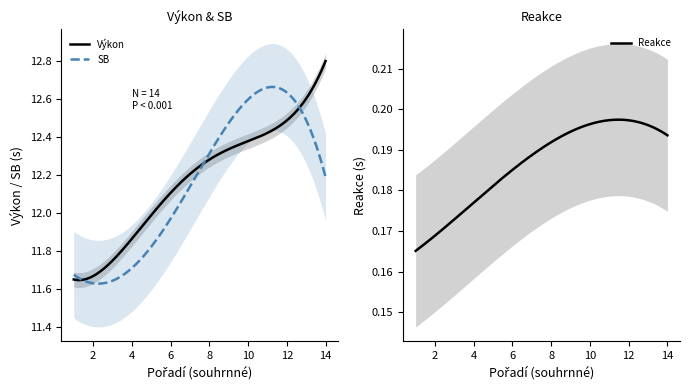

Is this an area chart (filled region under the line)?

No